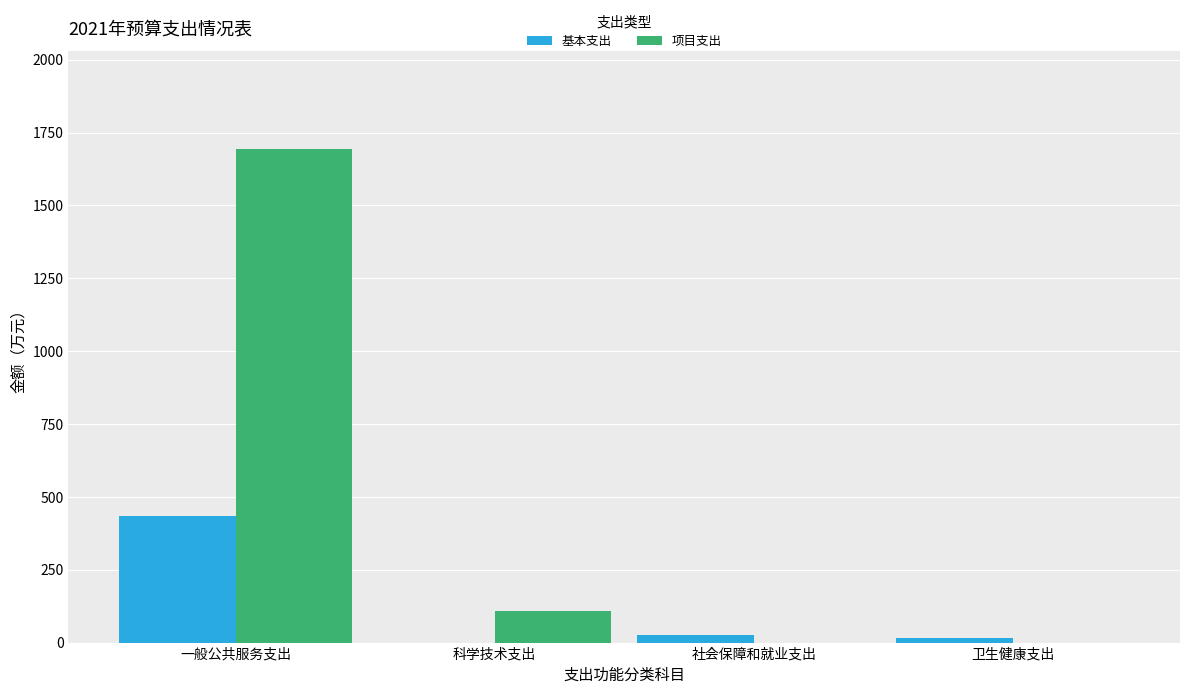

At which label does 基本支出 reach its peak?

一般公共服务支出